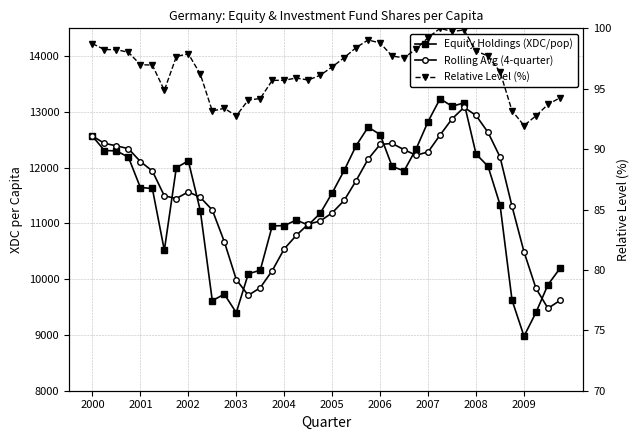

How many values in the Rolling Avg (4-quarter) series exceed 11567?

20